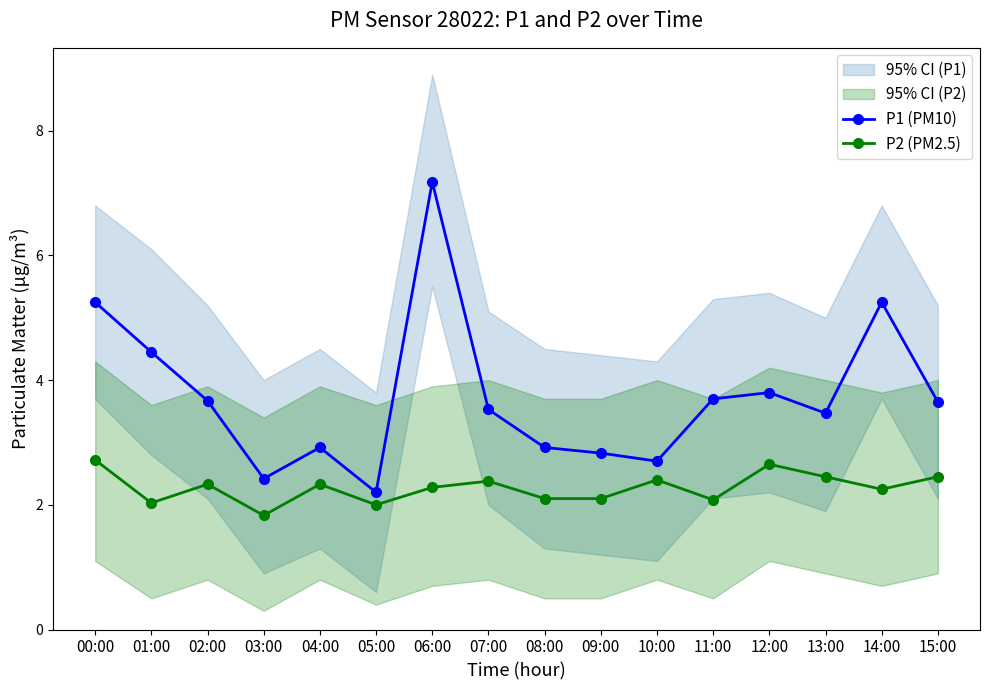

Count the number of categories in the chart.

16